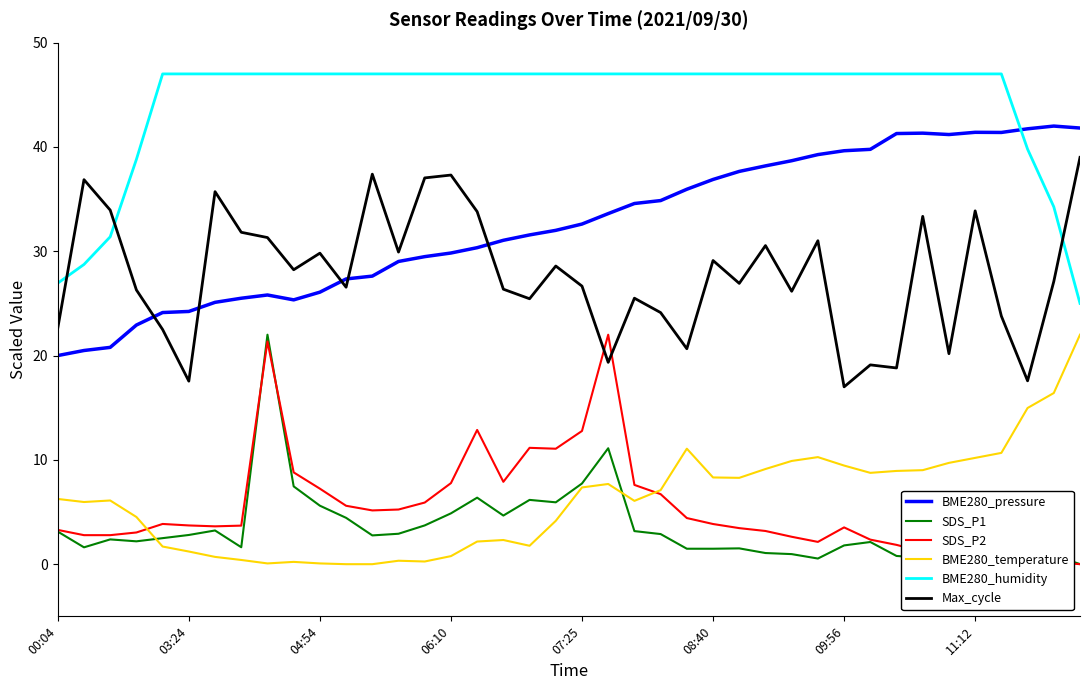

The value of BME280_pressure at 34 is 69.0. True or false?

False